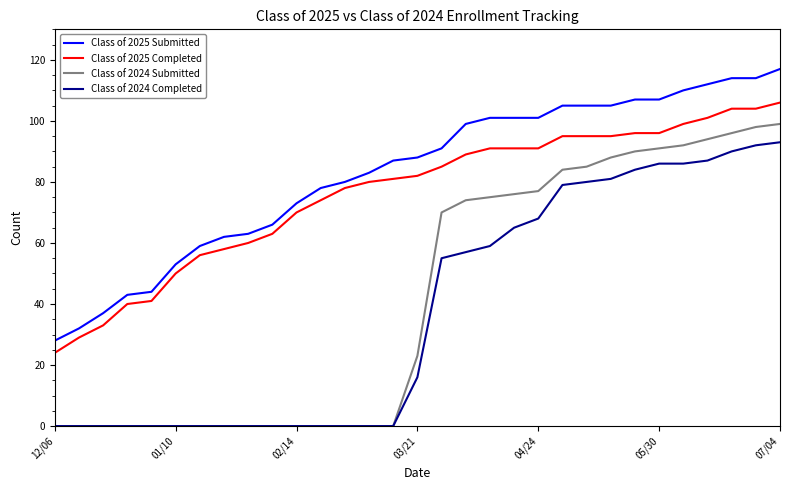

What is the minimum value for Class of 2025 Submitted?

28